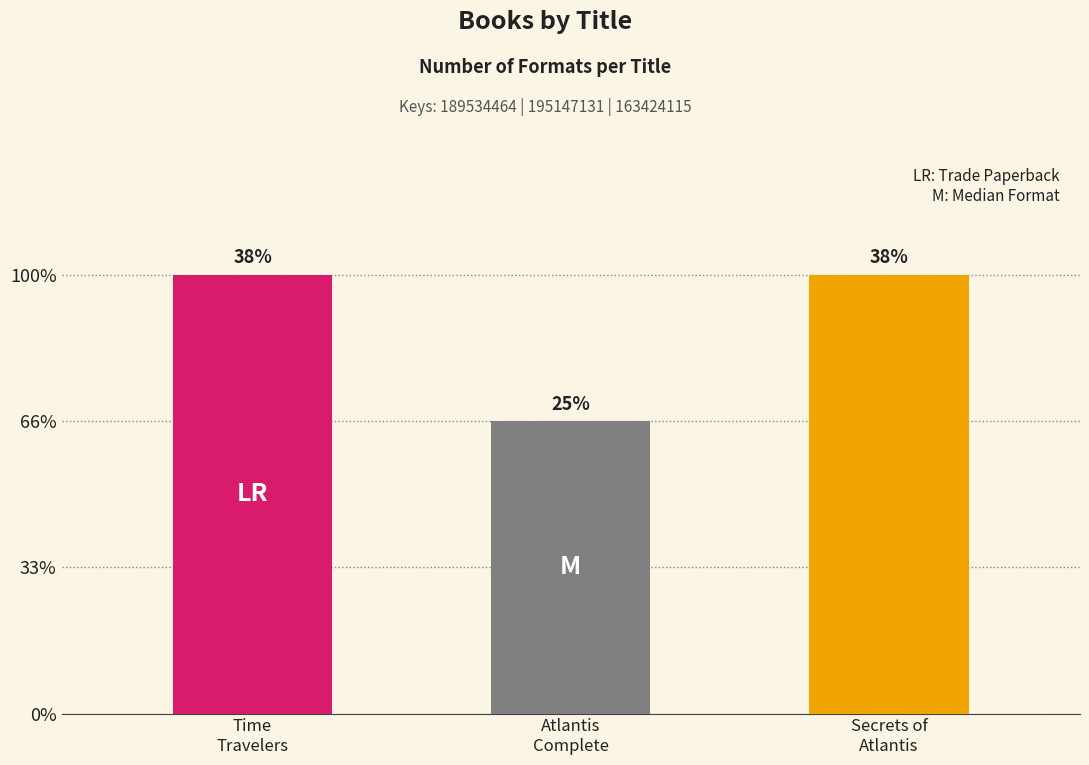

True or false: the data shows 3 at Secrets of Atlantis.

True